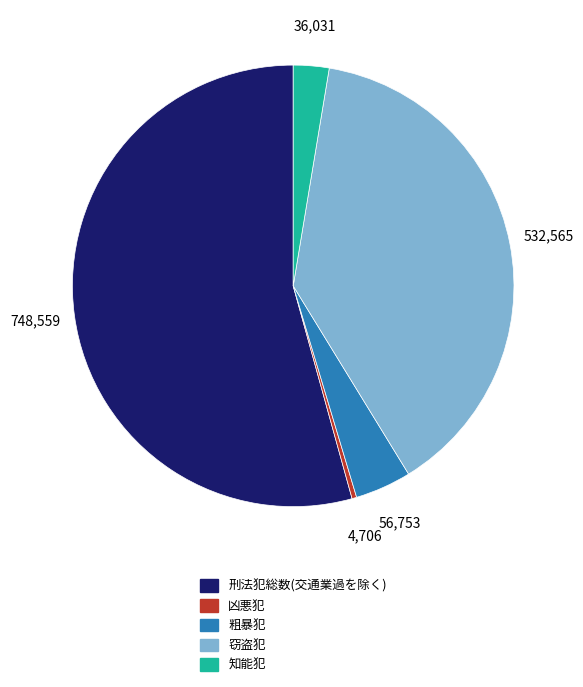

The 粗暴犯 slice represents 4% of the pie. True or false?

True